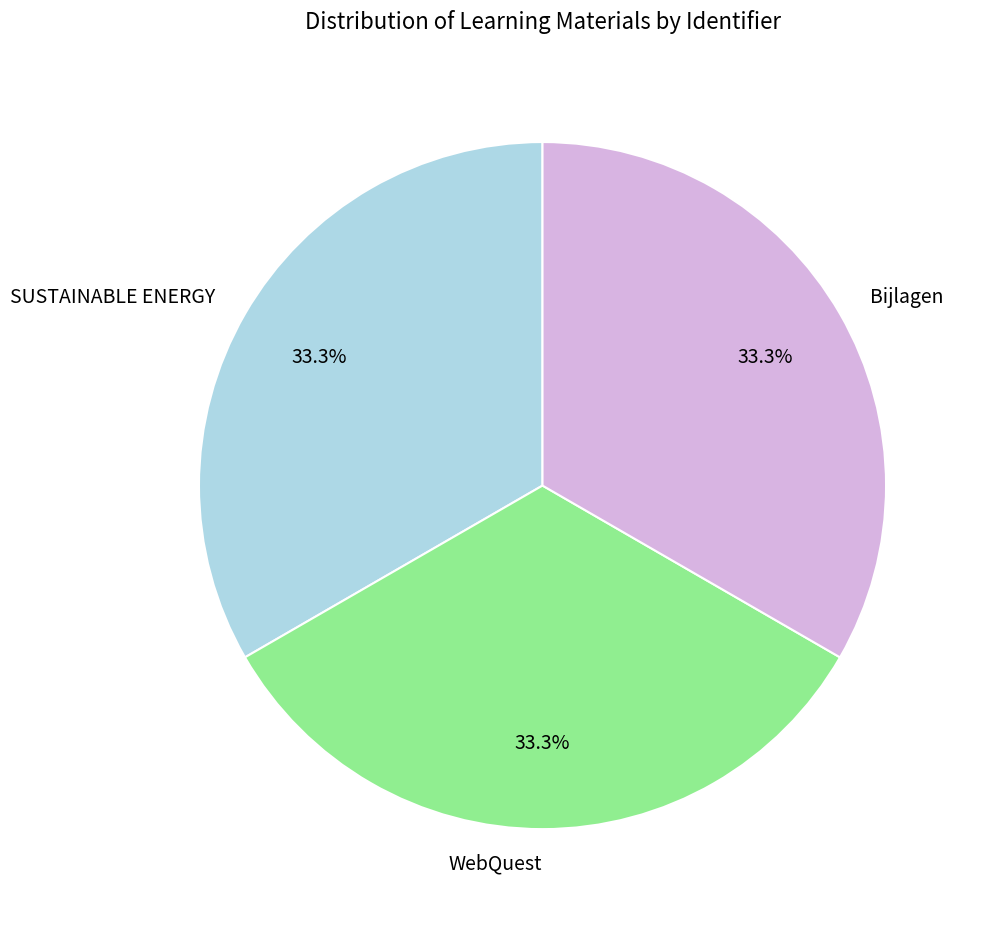

How many segments does this pie chart have?

3